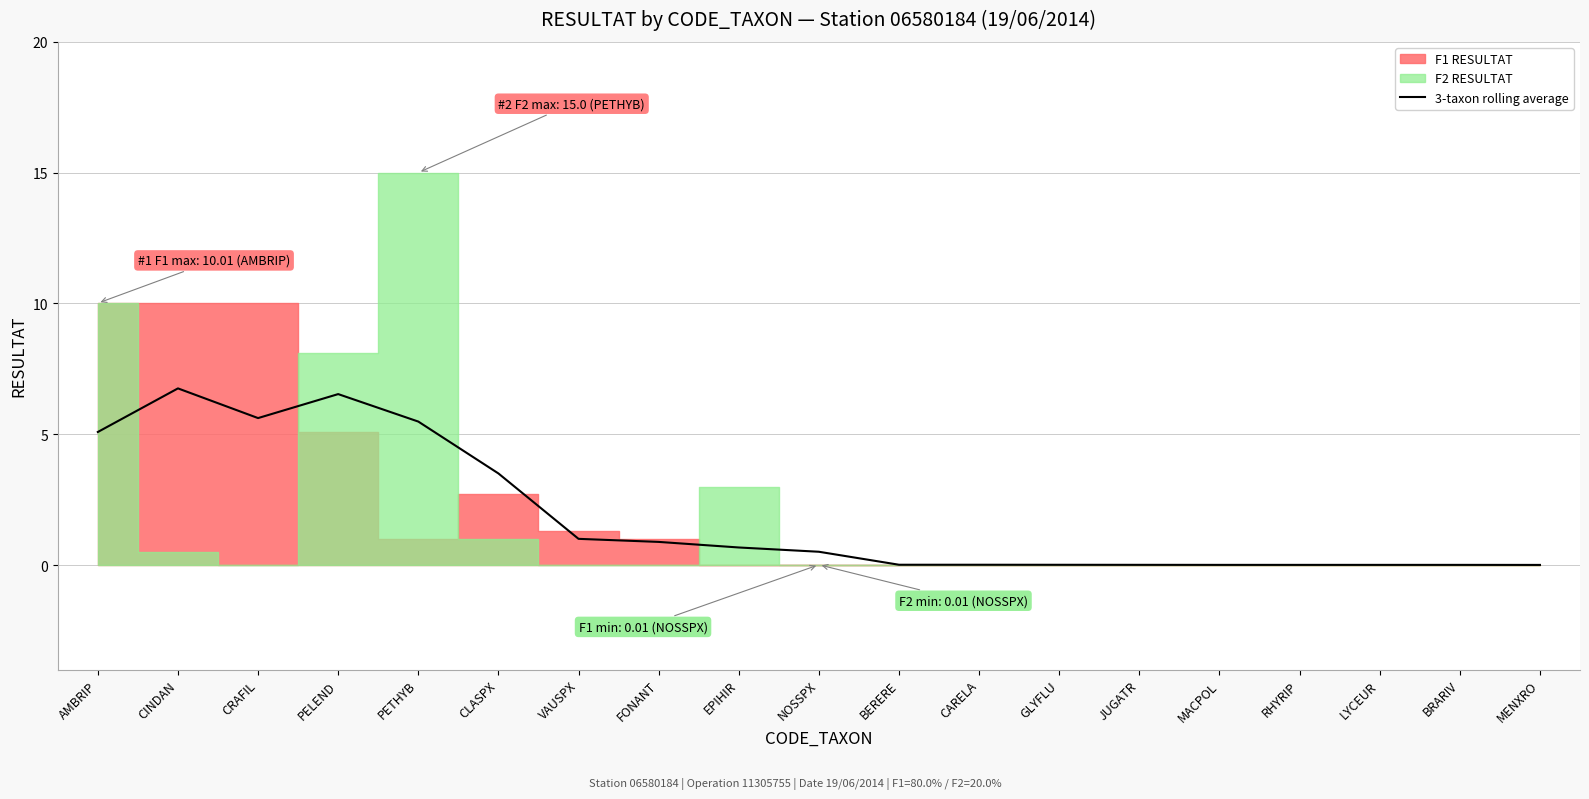

The chart shows a value of 5.6 at CRAFIL. True or false?

True